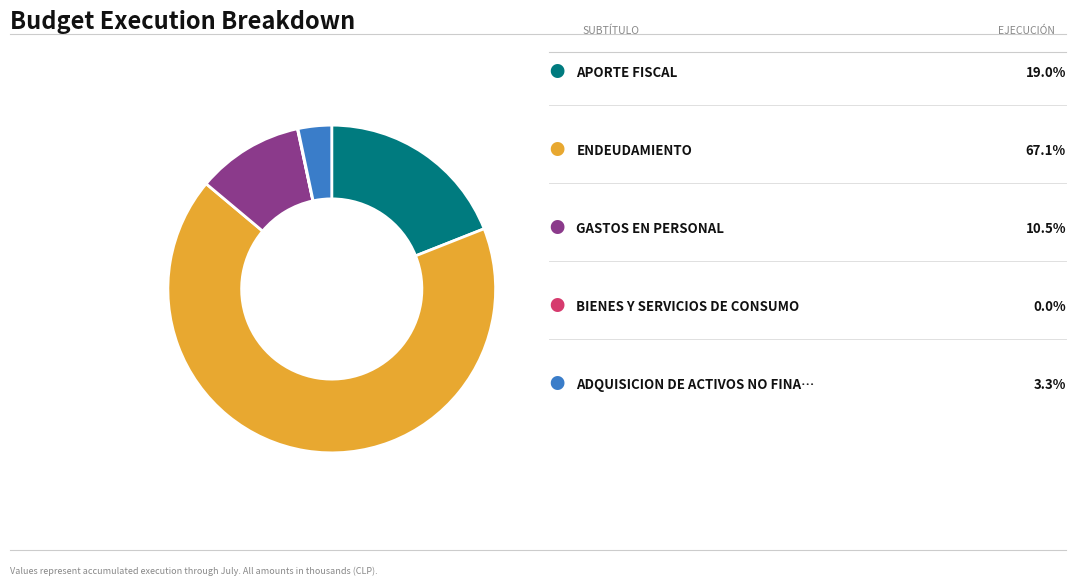

Is there any slice that represents more than half of the pie?

Yes